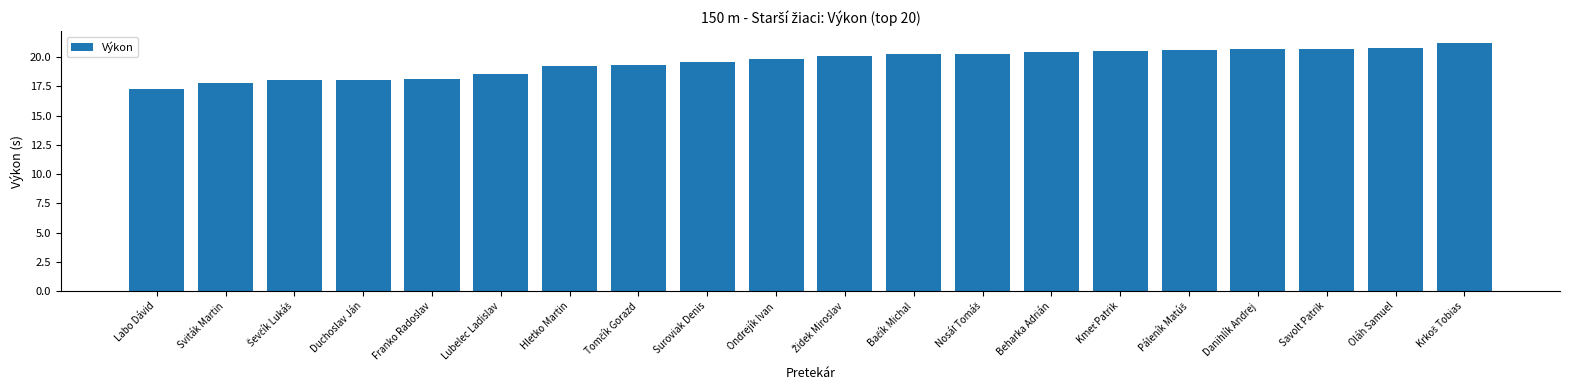

What is the value of the 6th bar from the left?

18.6